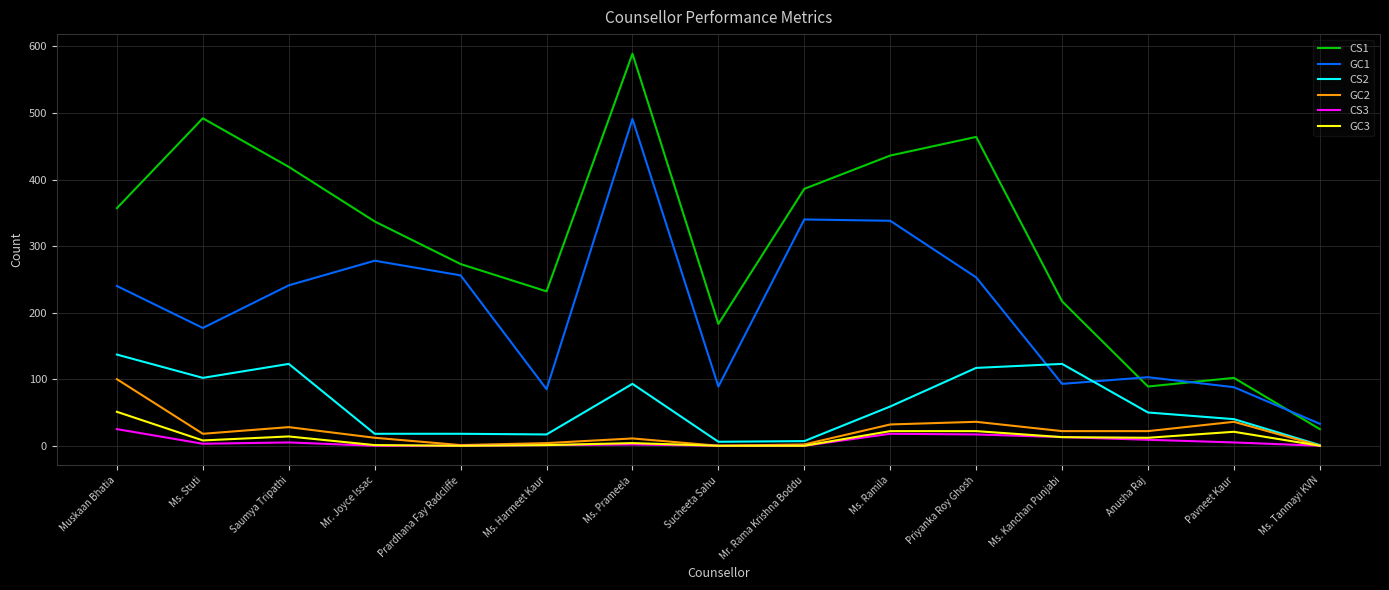

Is it true that CS1 equals 326 at Ms. Prameela?

False